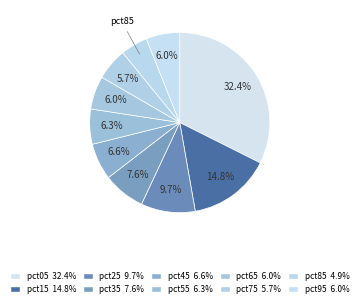

To the nearest percent, what is the difference between the largest and smallest slice percentages?

28%